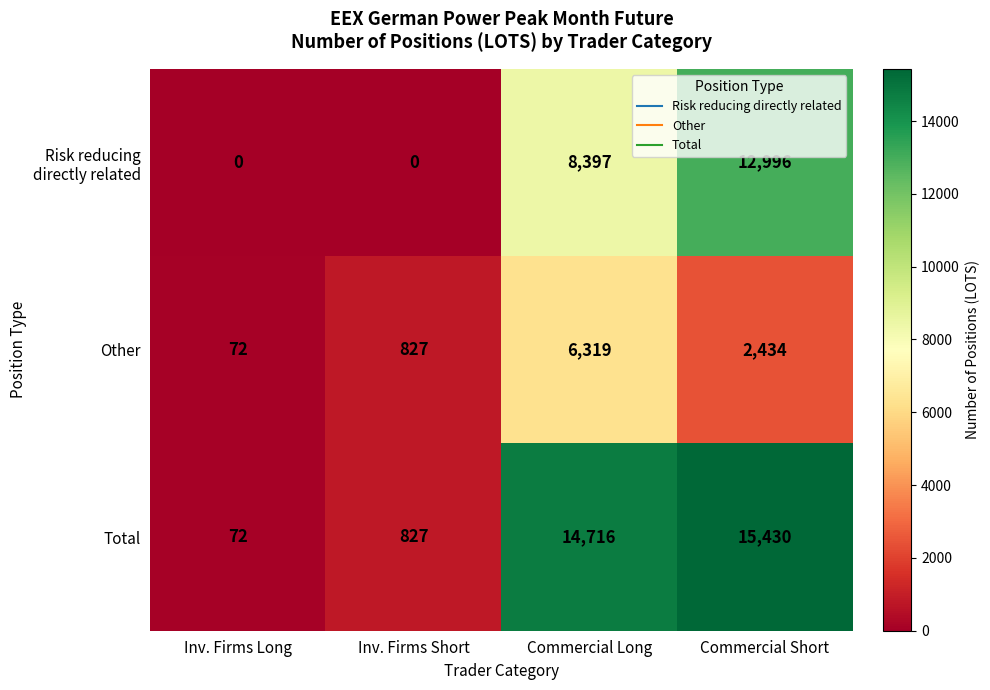

Read the Total value at Commercial Short, to the nearest 10.

15430